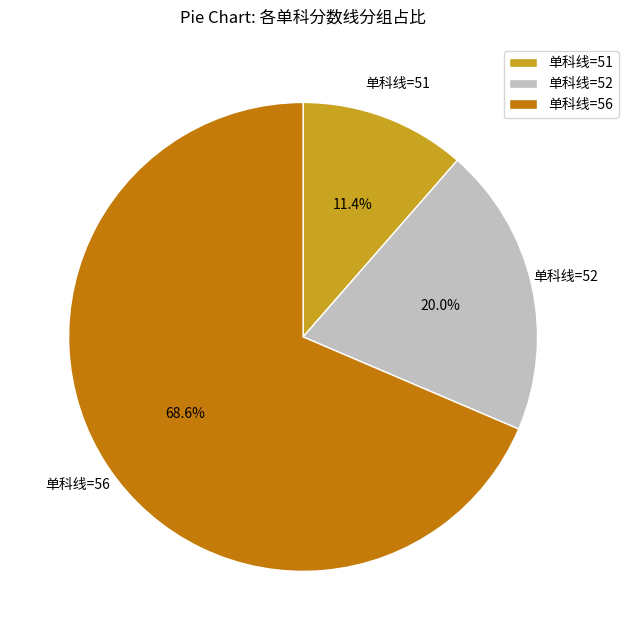

What is the largest slice in the pie chart?

单科线=56